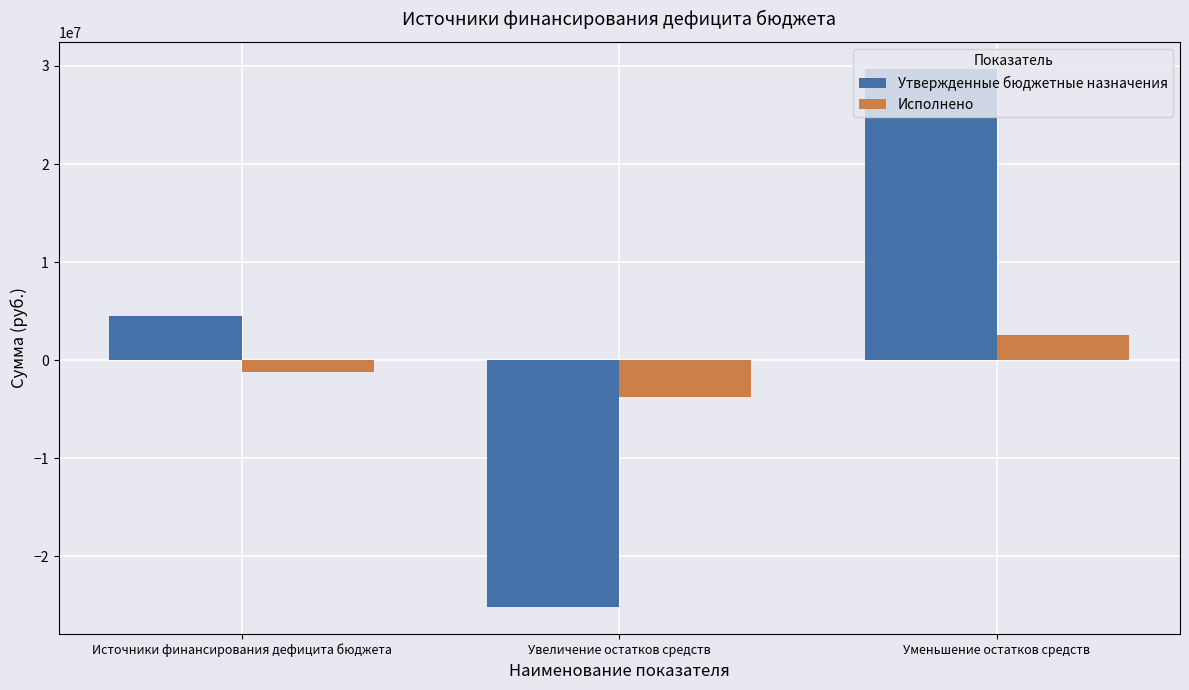

What is the spread (max minus min) of values at Увеличение остатков средств?

21394448.2